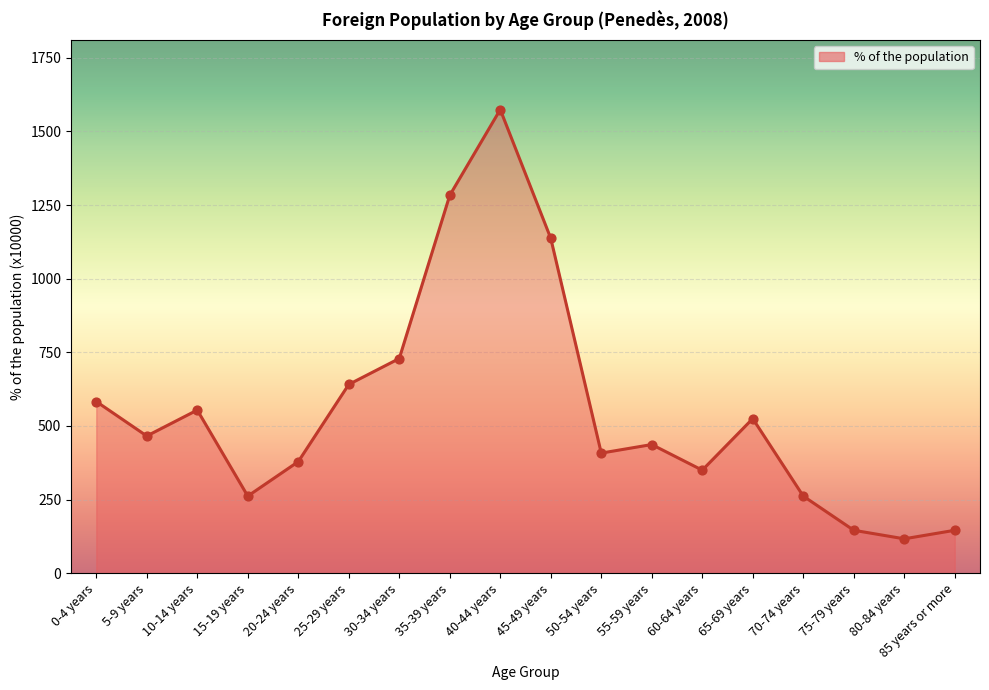

What is the change in value from 30-34 years to 50-54 years?

-321